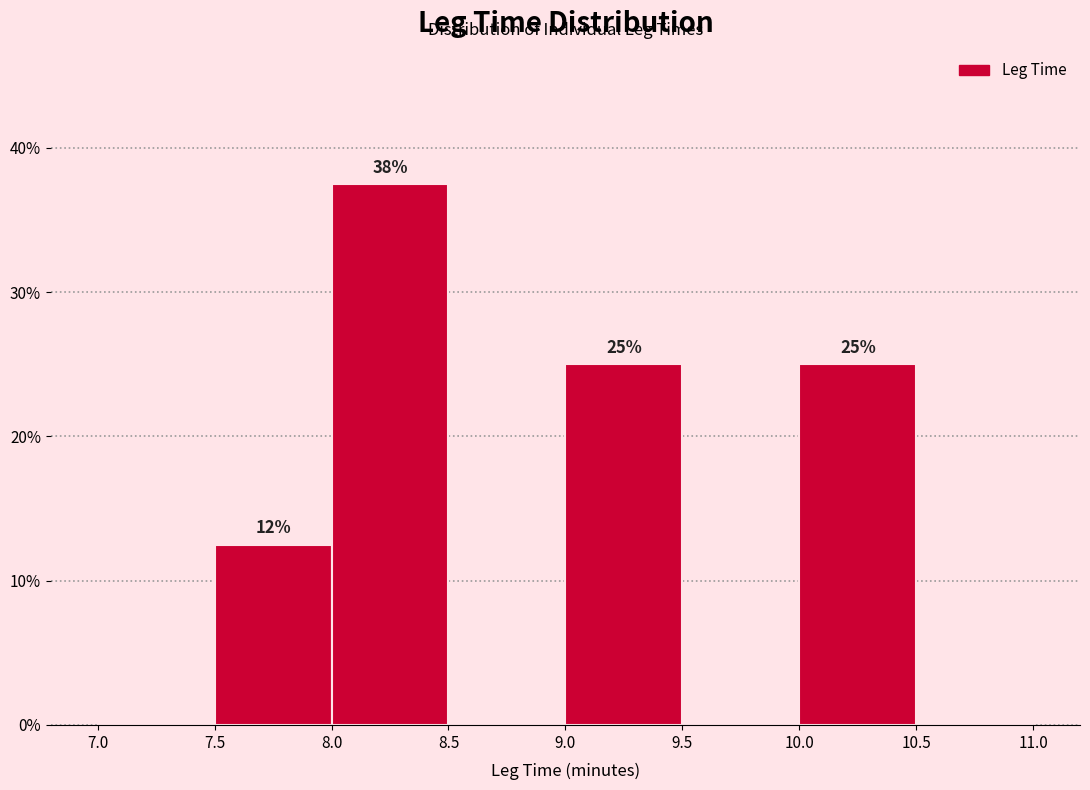

Which range on the x-axis has the tallest bar?

8.0 to 8.5